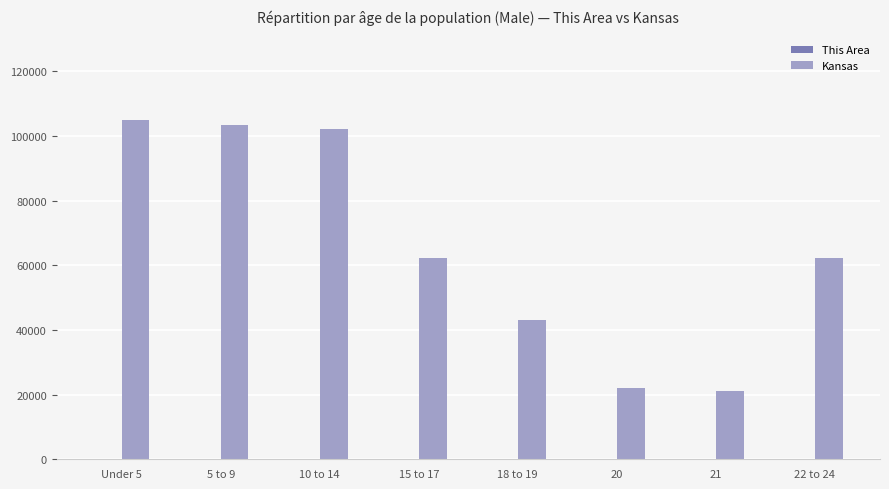

How many categories are shown in the chart?

8